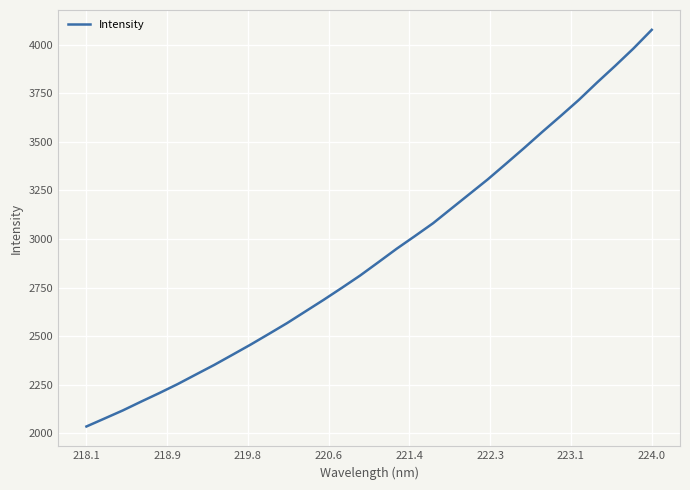

What is the maximum value shown in the chart?

4077.4